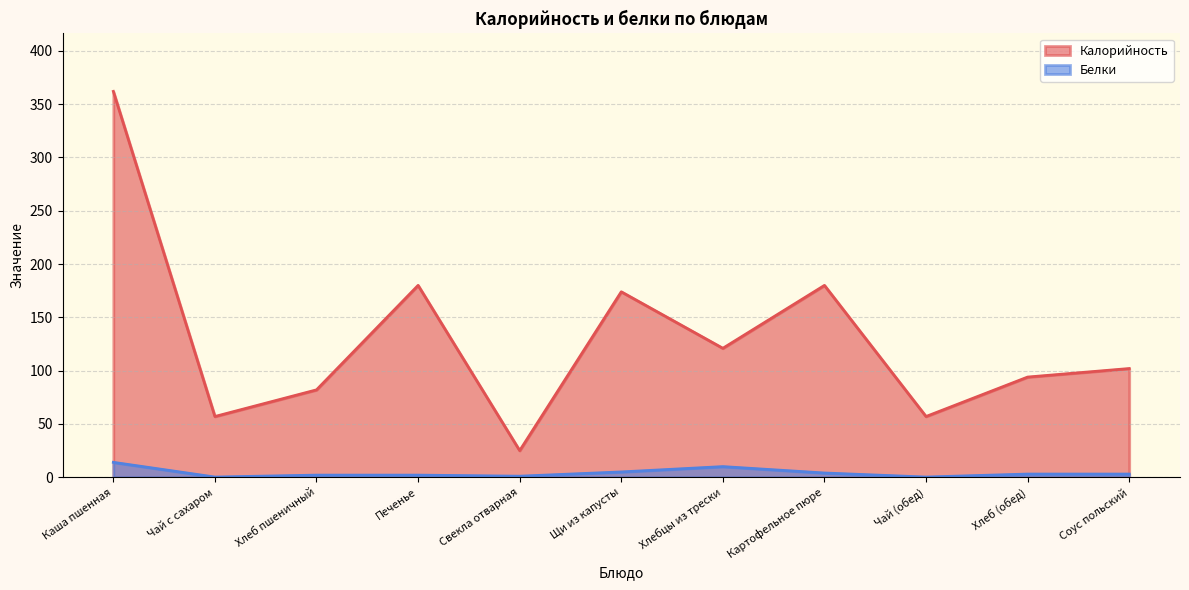

Reading left to right, list all the values displayed in this chart.

Калорийность: 362.0	57.0	82.0	180.0	25.0	174.0	121.0	180.0	57.0	94.0	102.0
Белки: 14.0	0.2	2.0	2.0	1.0	5.0	10.0	4.0	0.2	3.0	3.0